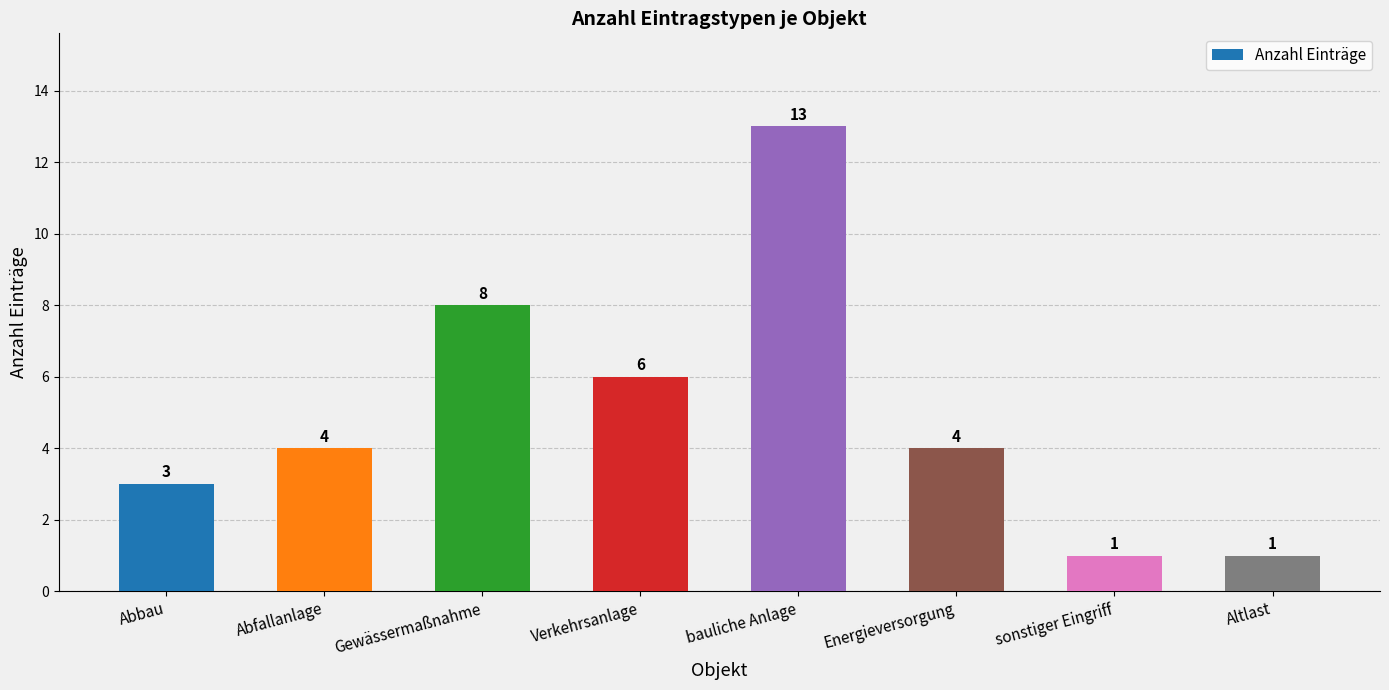

Which category has the highest value across all series?

bauliche Anlage